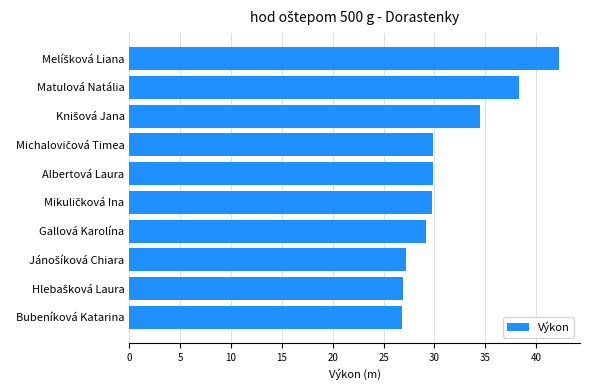

What is the minimum value shown in the chart?

26.8